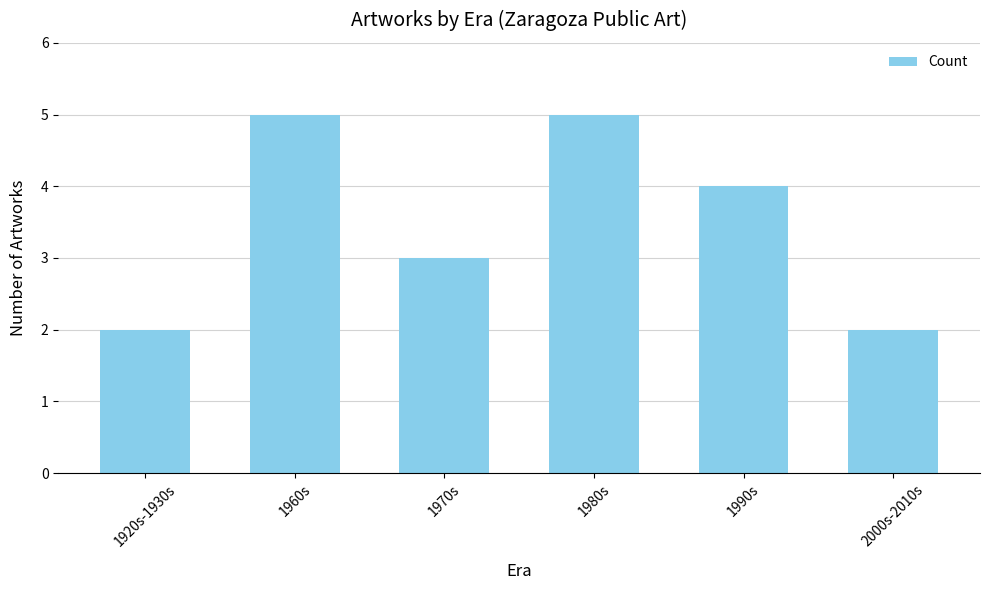

What is the value of the 6th bar from the left?

2